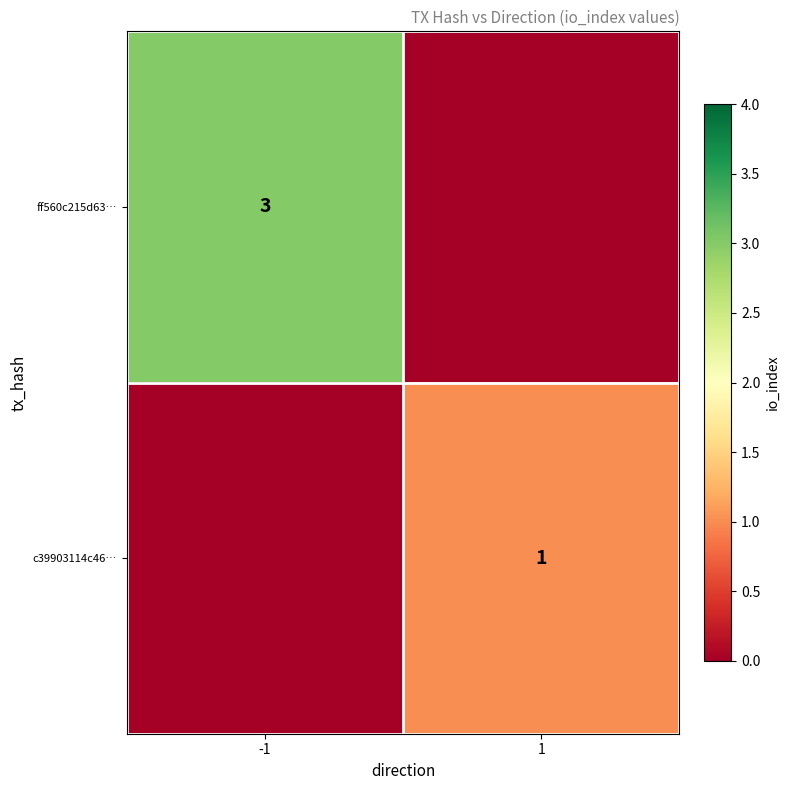

The c39903114c46… series shows 1 at 1. True or false?

True